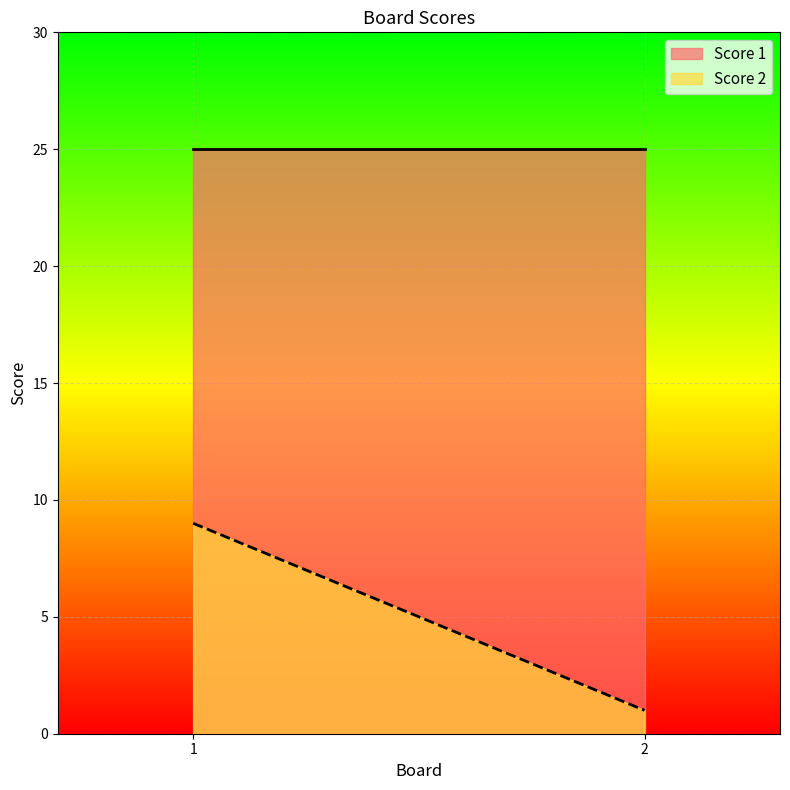

Rank the series by their average value, from lowest to highest.

Score 2, Score 1